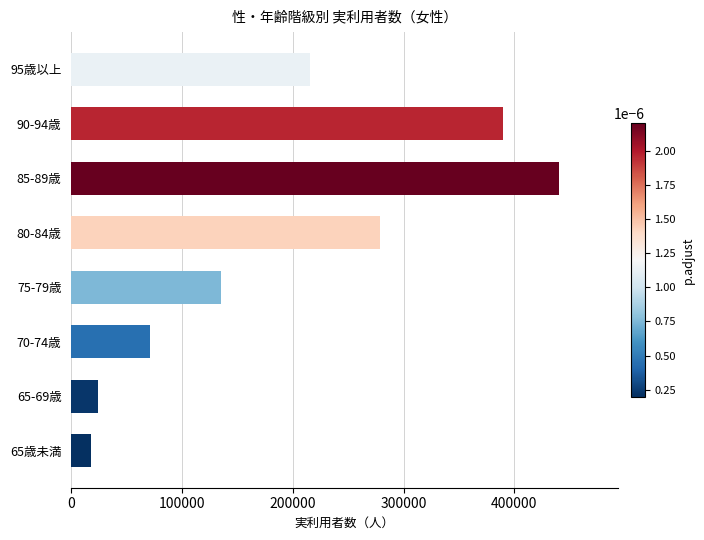

What is the approximate value at 80-84歳?

278370